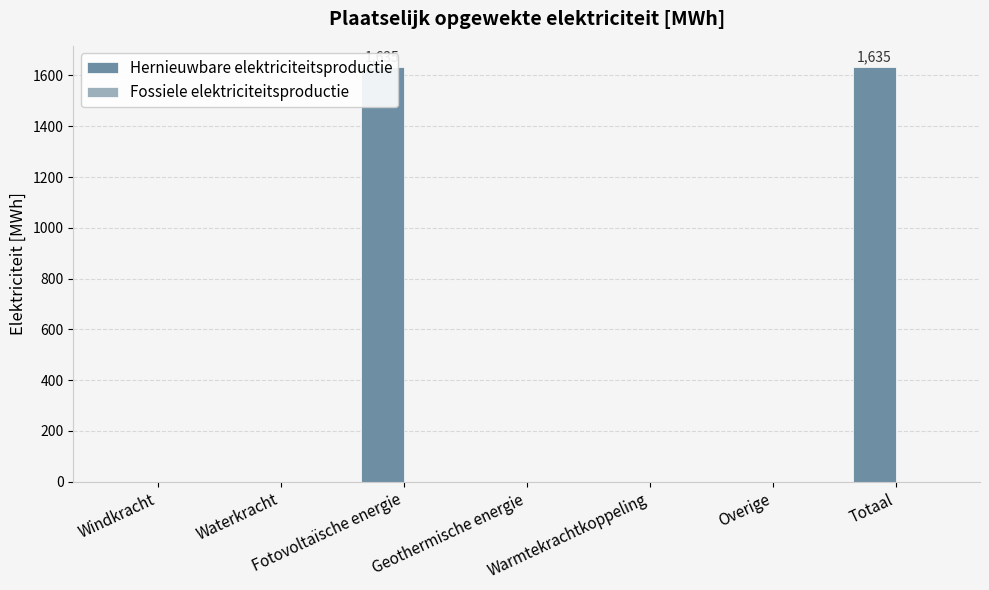

Which category has the highest value in the Fossiele elektriciteitsproductie series?

Windkracht